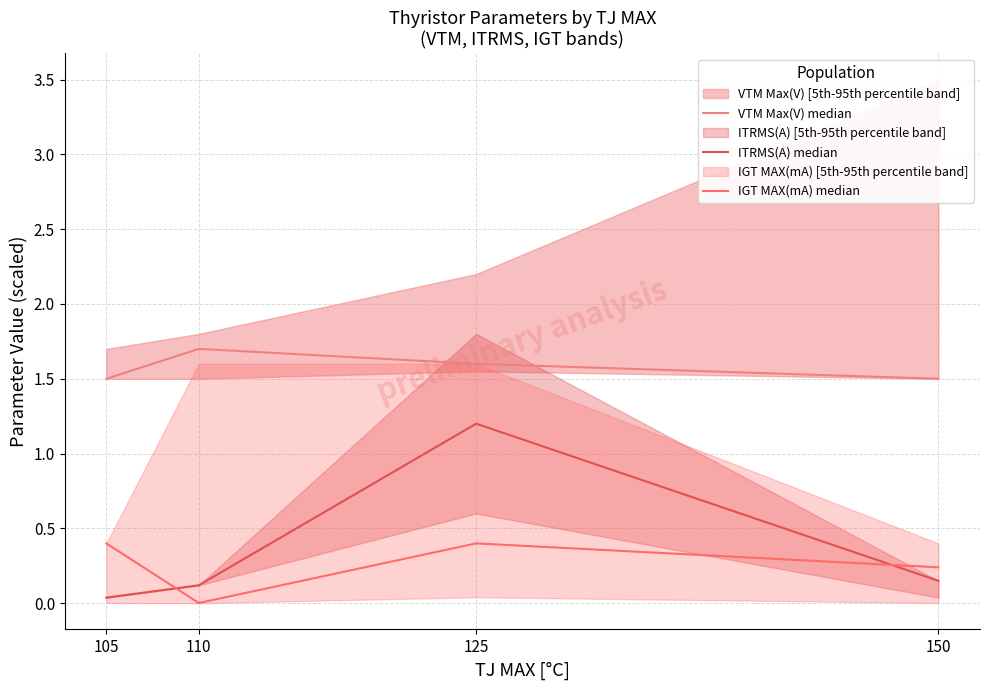

True or false: VTM Max(V) median and IGT MAX(mA) median intersect in this chart.

False